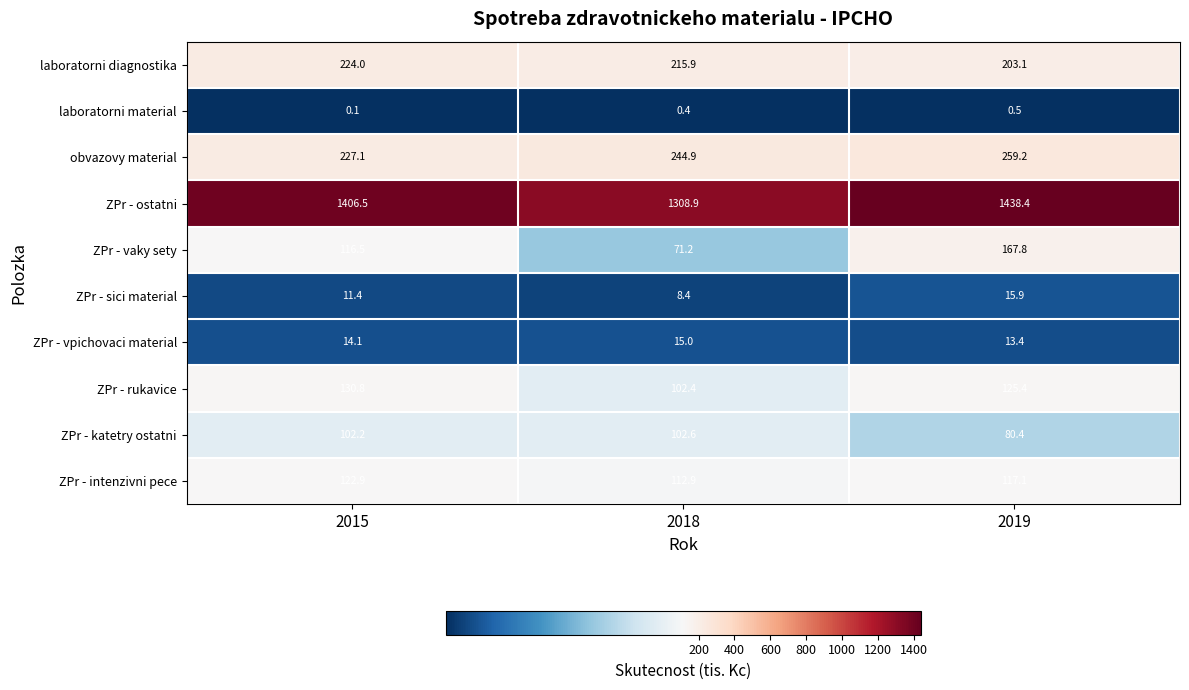

What is the spread (max minus min) of values at 2018?

1308.5